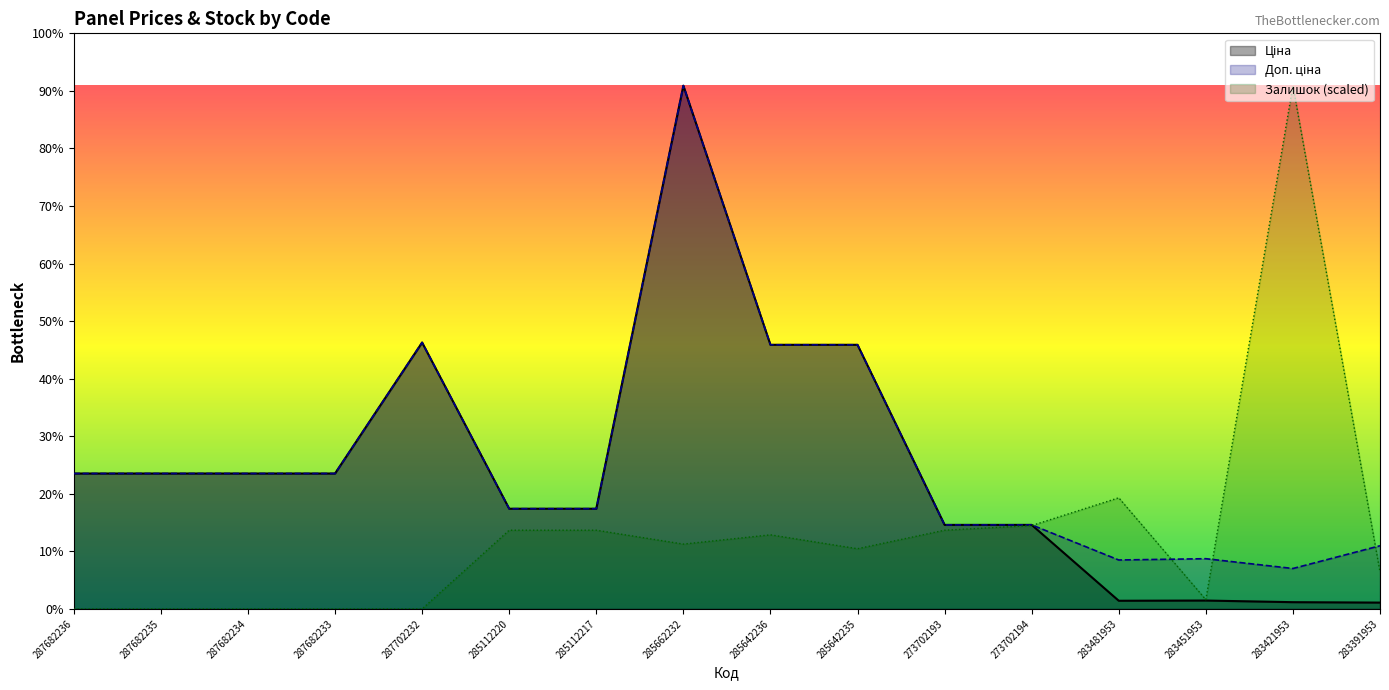

Is it true that Ціна equals 229.0 at 283391953?

False